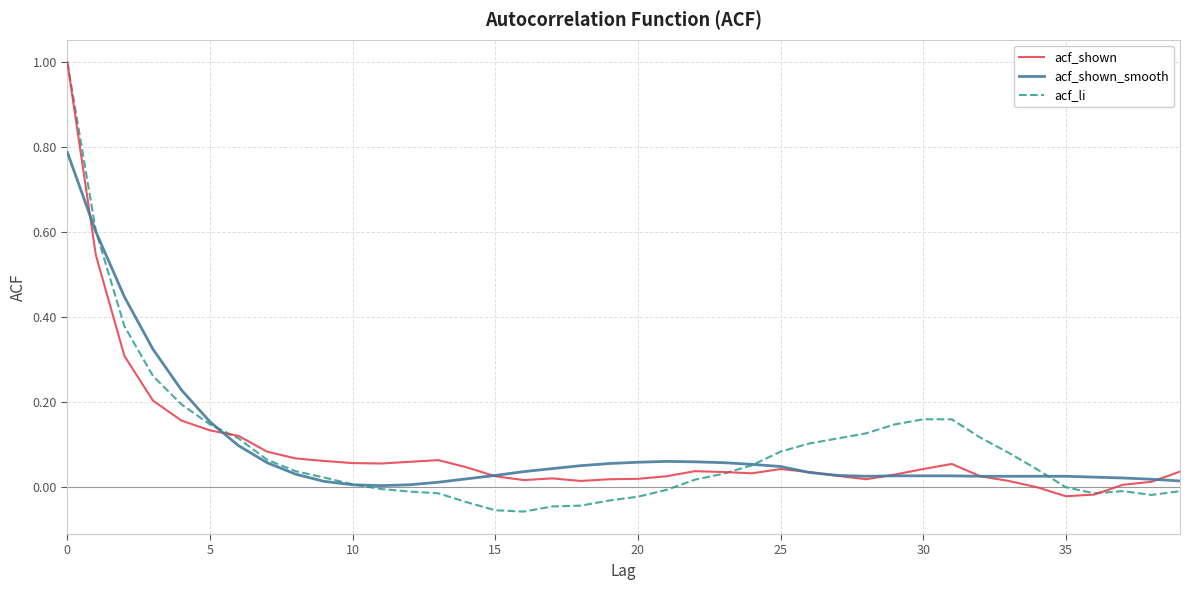

How many categories are shown in the chart?

40